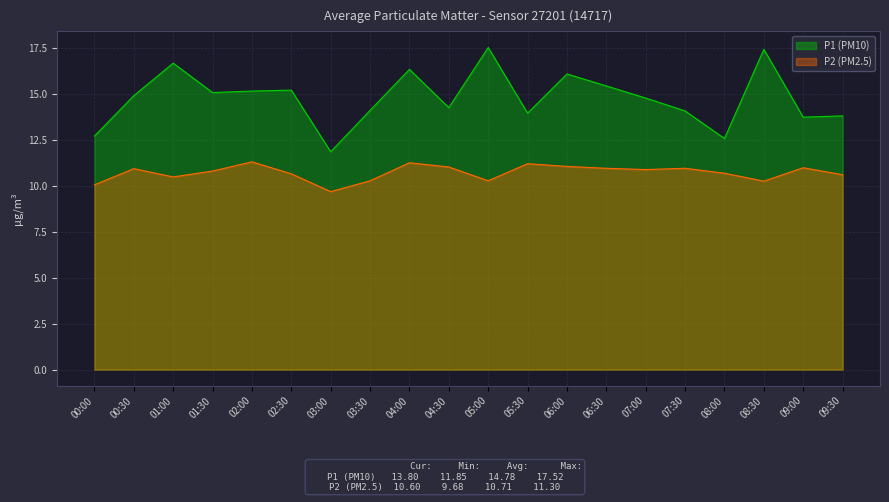

In P1, how many points are higher than both neighbors (excluding endpoints)?

5